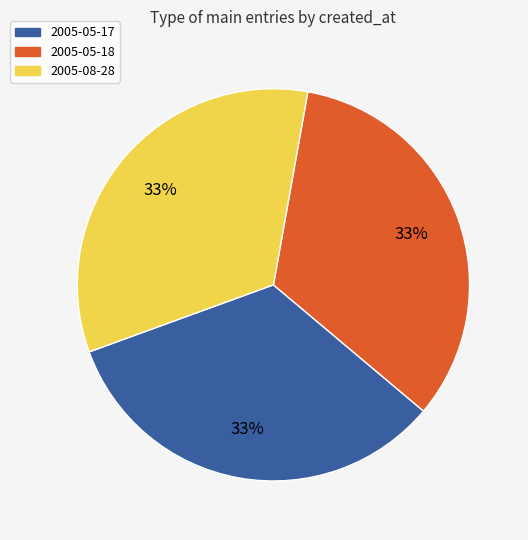

To the nearest percent, what percentage of the pie is 2005-05-18?

33%